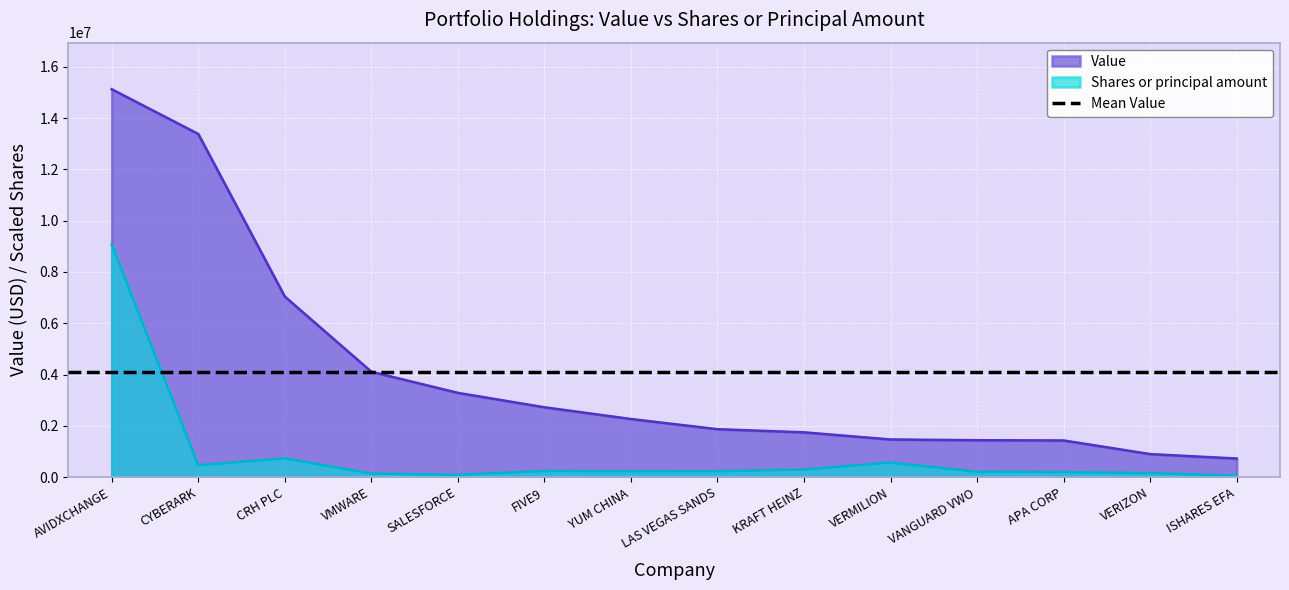

True or false: Shares or principal amount has a value of 654646.4 at CYBERARK.

False